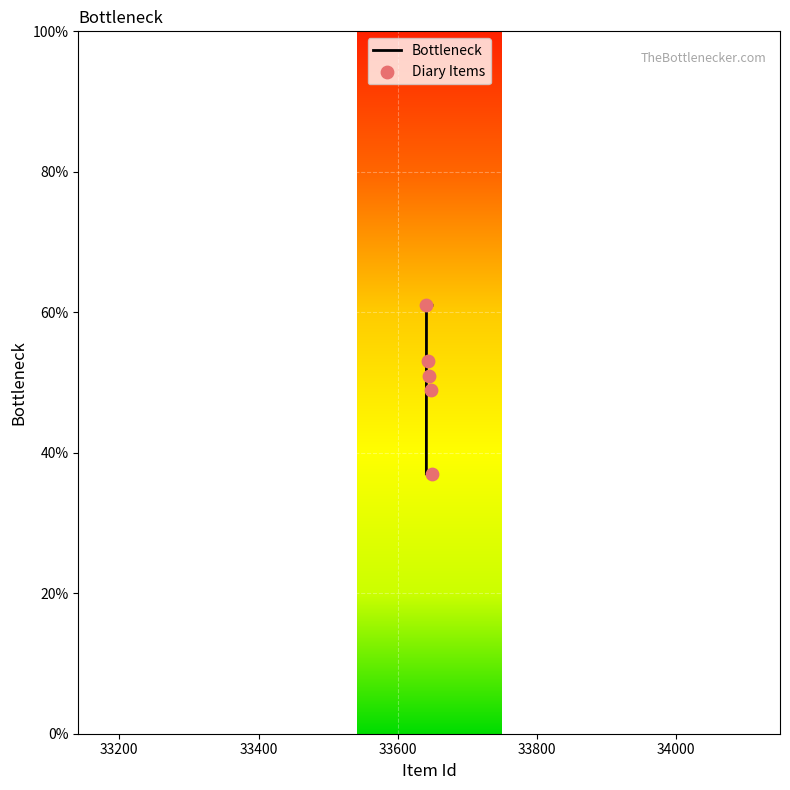

What is the maximum value for Bottleneck?

61